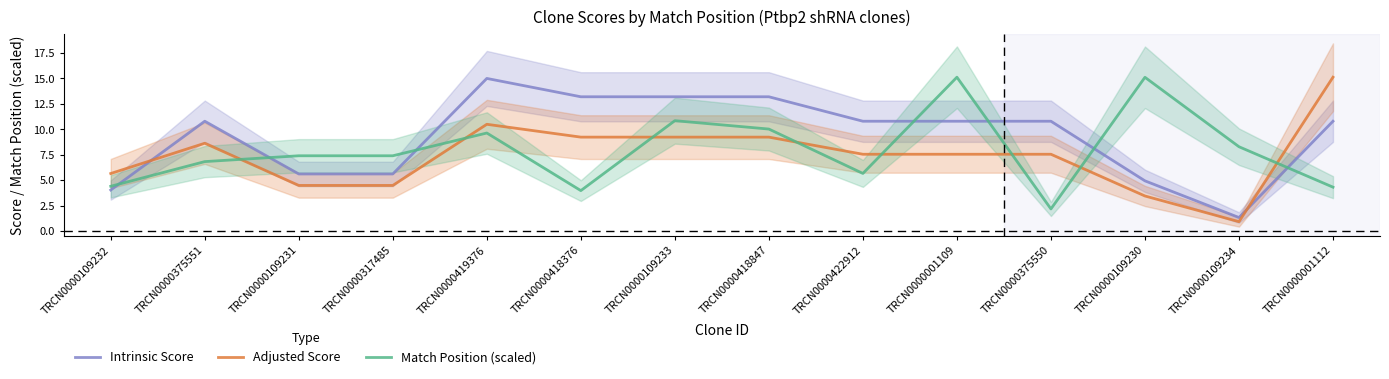

At which category does Intrinsic Score reach its first local peak?

TRCN0000375551